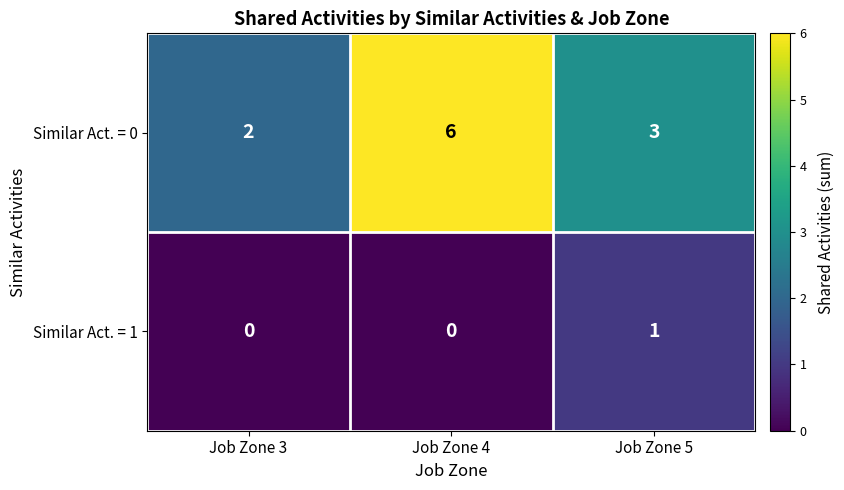

Reading right to left, transcribe all the data shown in this chart.

Similar Act. = 0: 3	6	2
Similar Act. = 1: 1	0	0